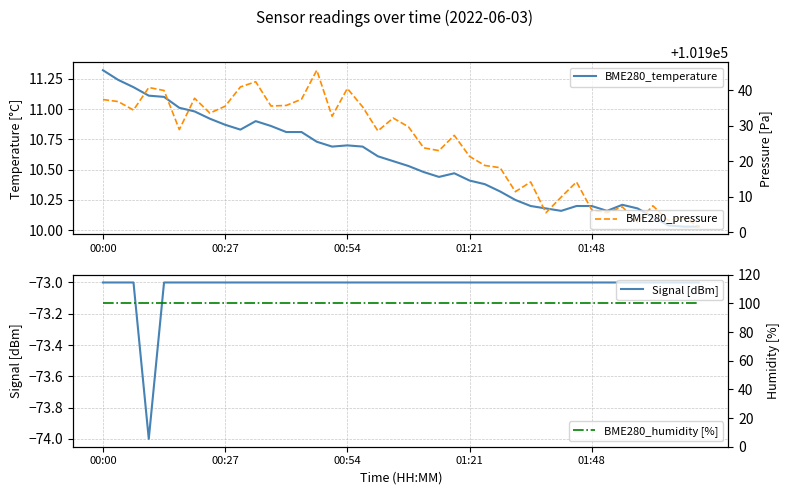

List the series in order of their peak value, highest first.

BME280_pressure, BME280_humidity [%], BME280_temperature, Signal [dBm]